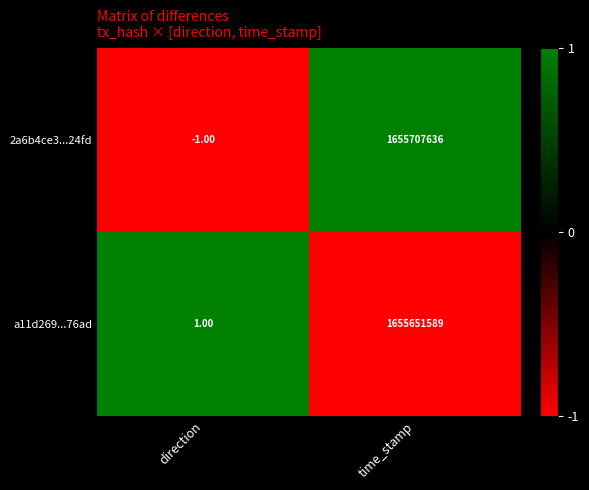

Which category has the lowest value in the a11d269...76ad series?

direction